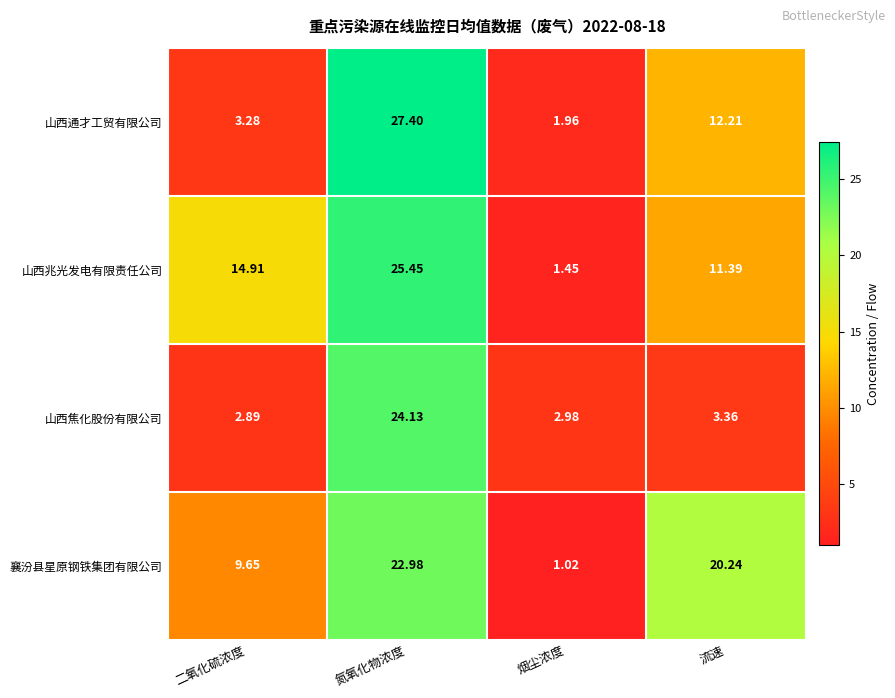

Rank the series at 流速 from highest to lowest value.

襄汾县星原钢铁集团有限公司, 山西通才工贸有限公司, 山西兆光发电有限责任公司, 山西焦化股份有限公司